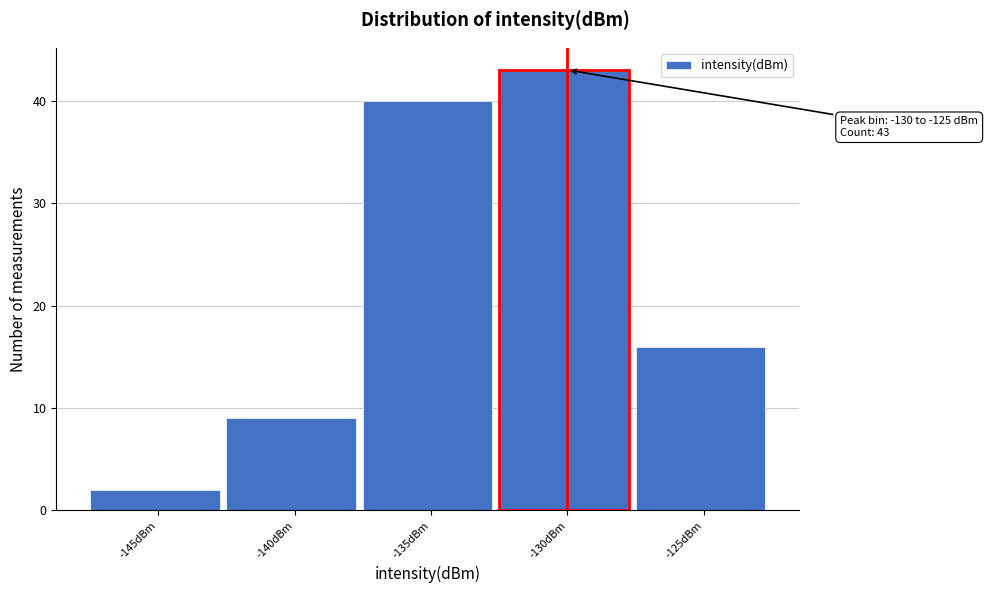

Reading left to right, transcribe all the data shown in this chart.

2	9	40	43	16